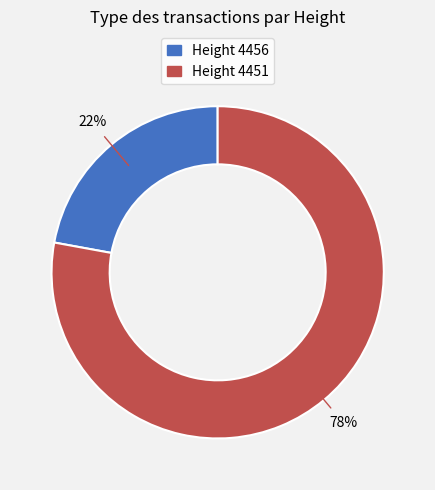

Is there a majority slice in this chart?

Yes